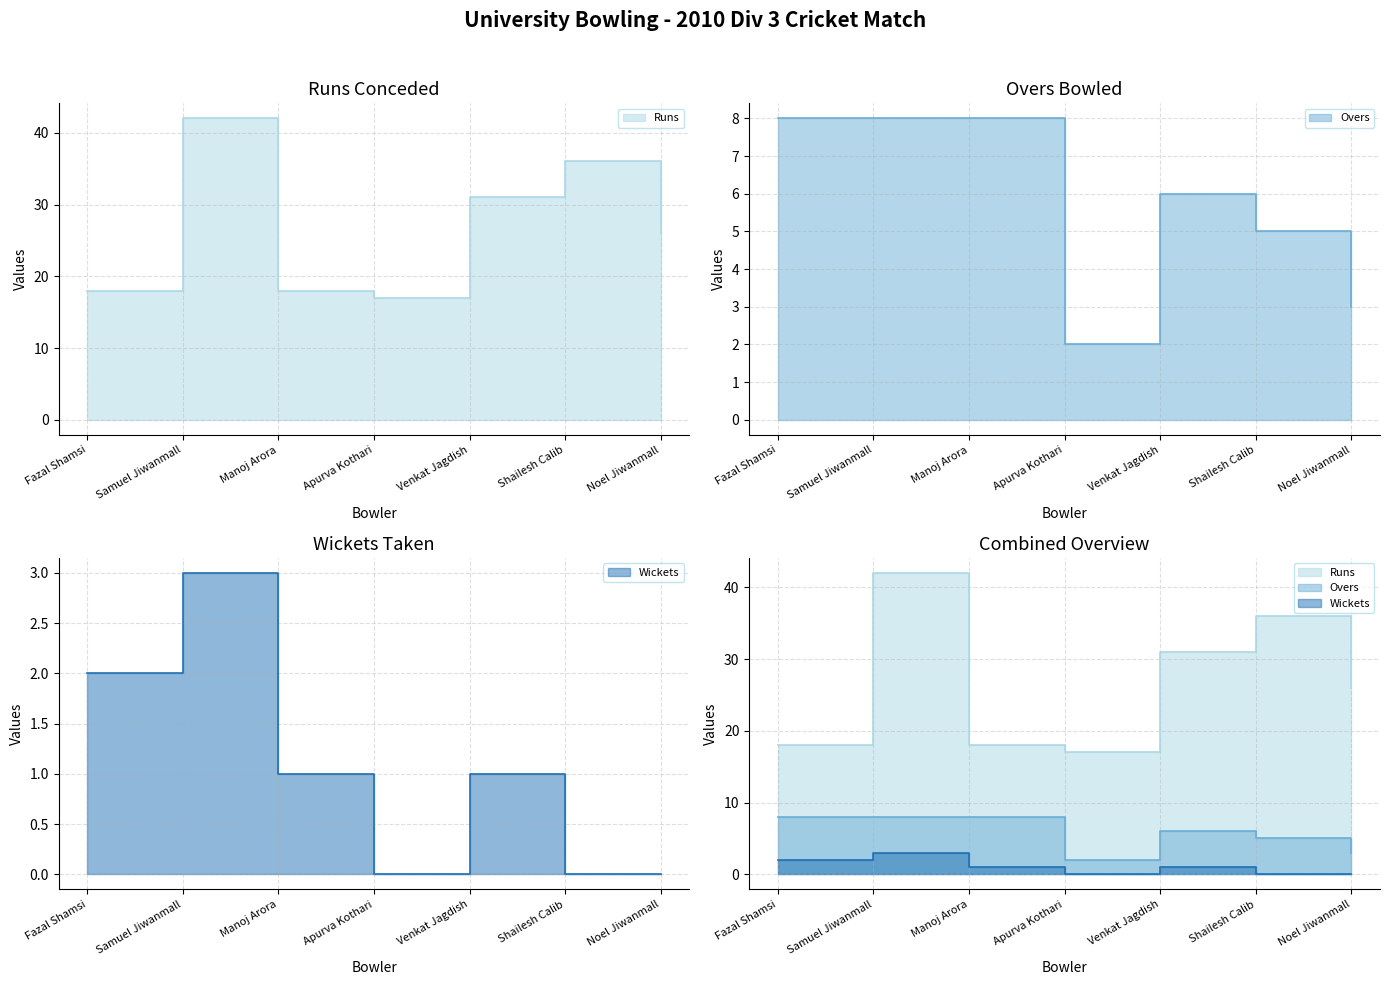

At which category does Colts Bowling (Overs) reach its first local peak?

Venkat Jagdish